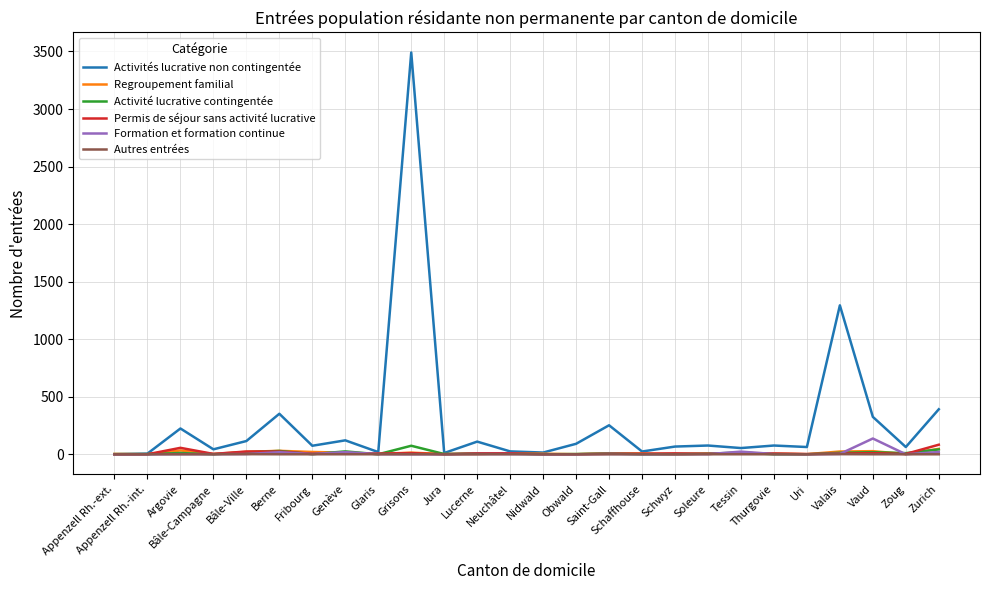

How many lines are shown in the chart?

6